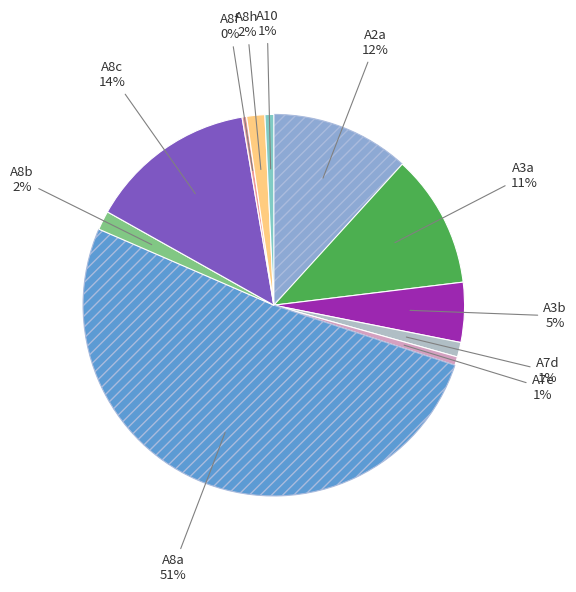

What is the largest slice in the pie chart?

A8a